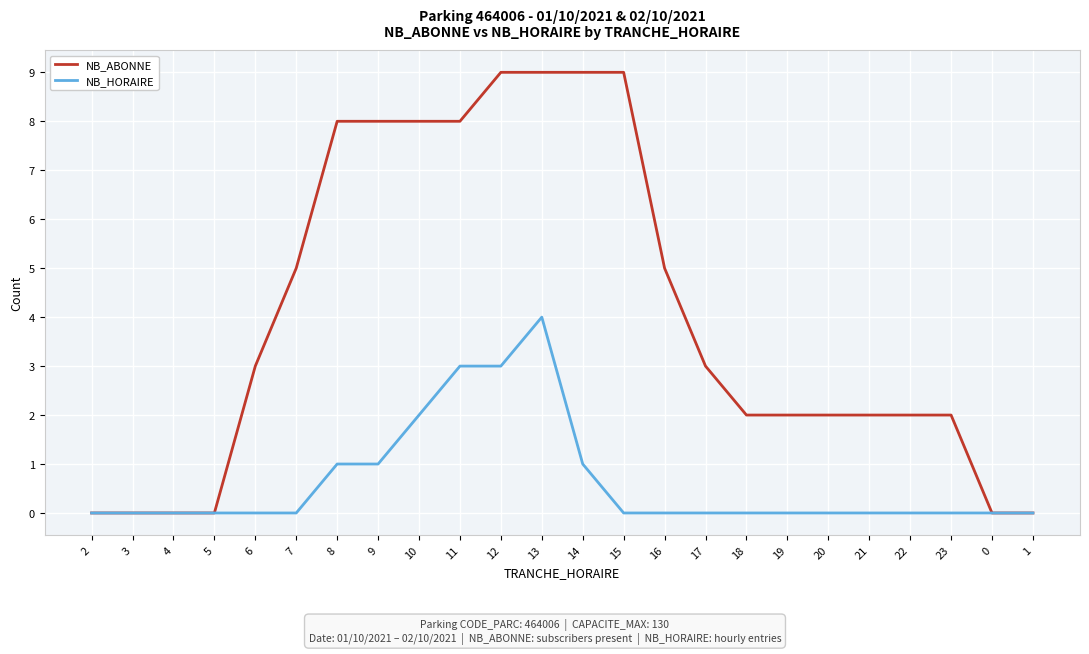

The value of NB_HORAIRE at 7 is 0. True or false?

True